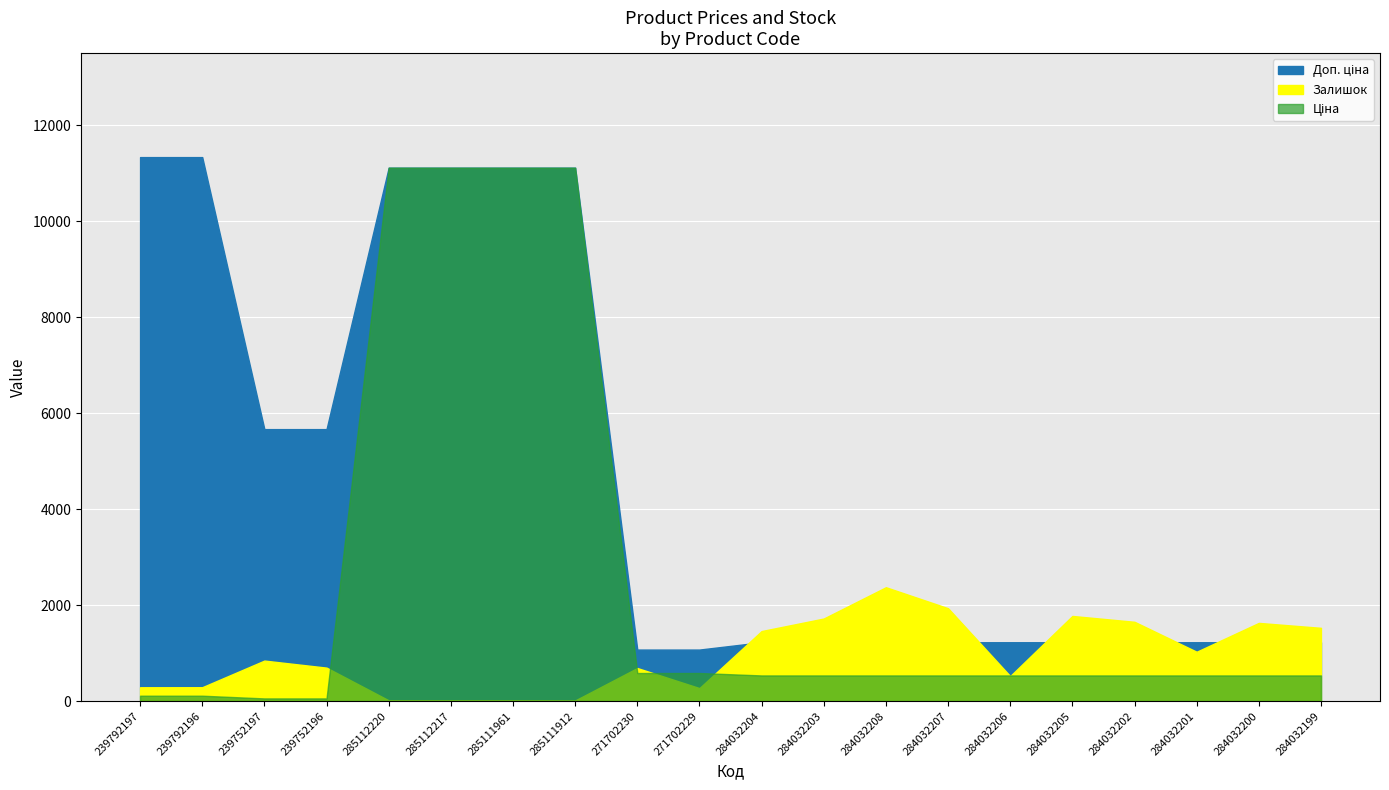

At how many categories does at least one series exceed 4413?

8